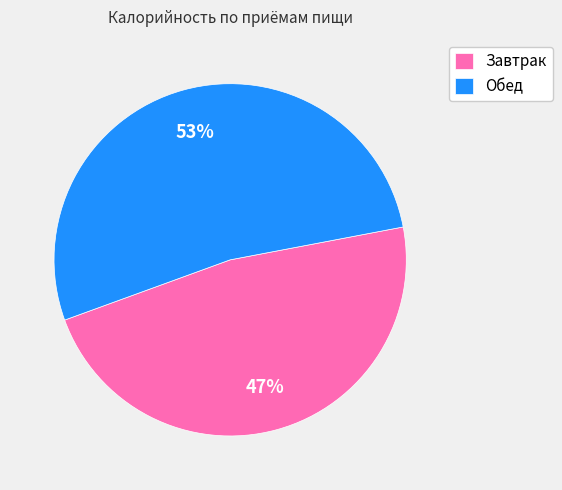

Which category has the smallest portion of the pie?

Завтрак